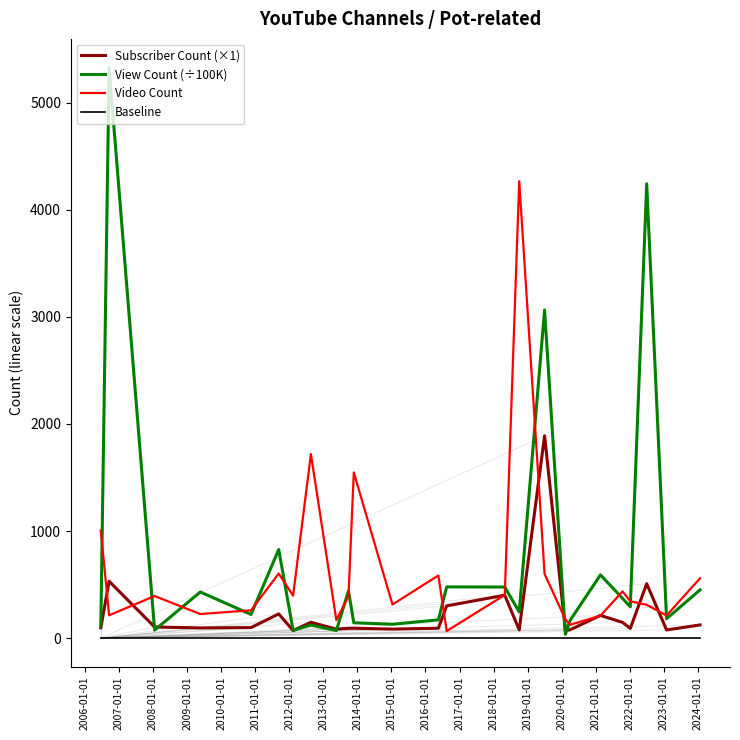

List the series in order of their overall mean, lowest first.

Baseline, Subscriber Count (×1), Video Count, View Count (÷100K)